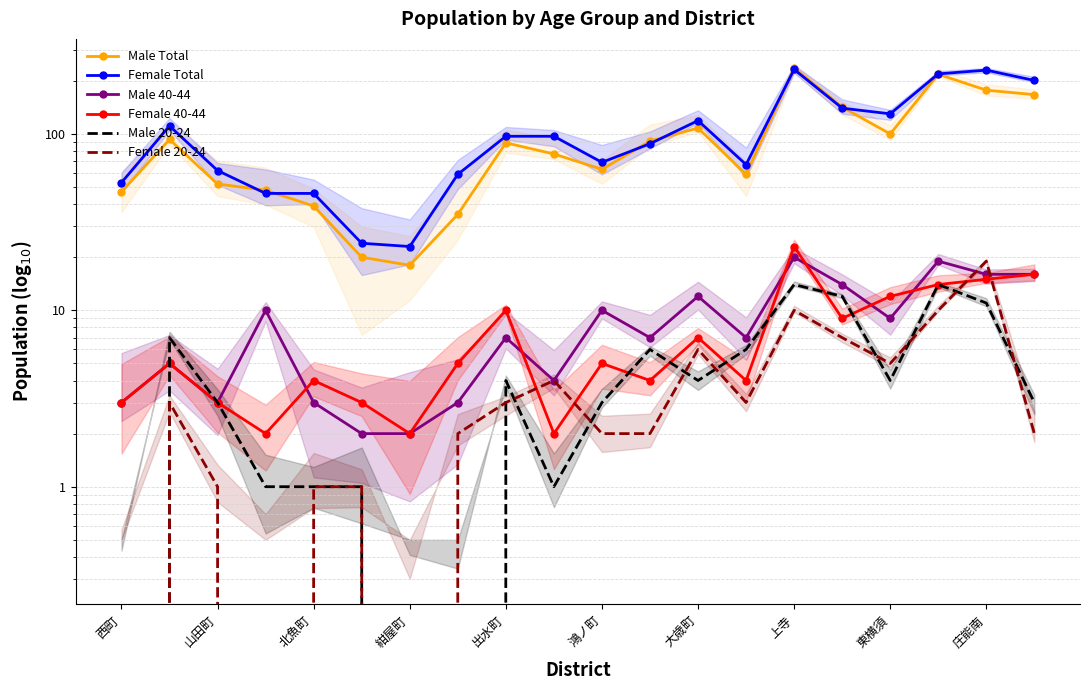

What is the difference between the second highest and second lowest values in the Female 40-44 series?

14